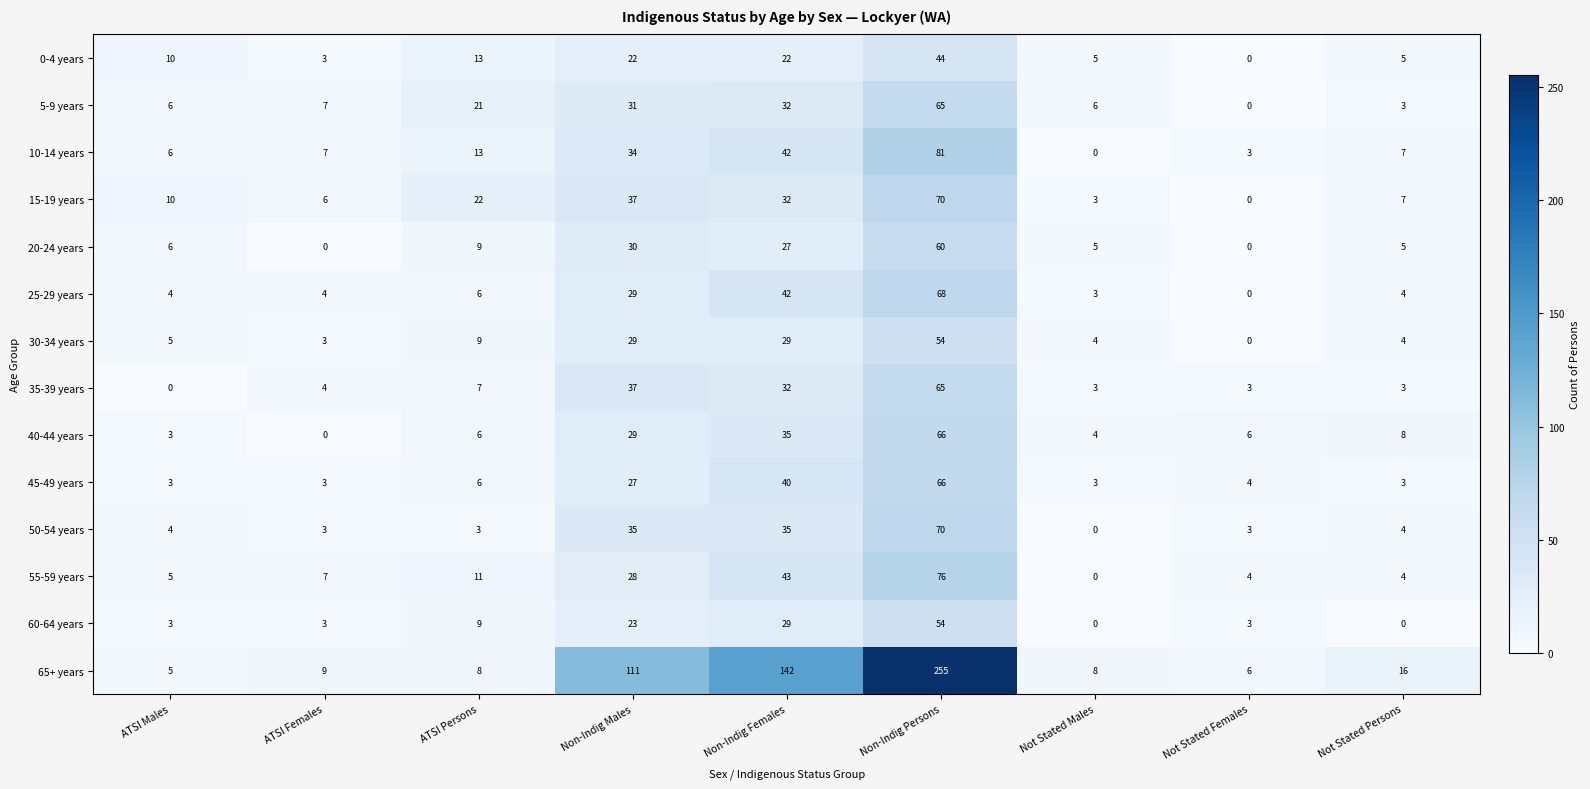

At which category is the sum across all series the highest?

Non-Indig Persons